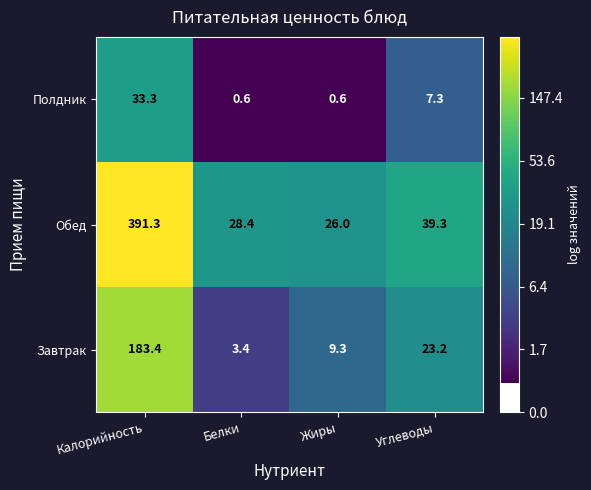

How many series are shown in this chart?

3